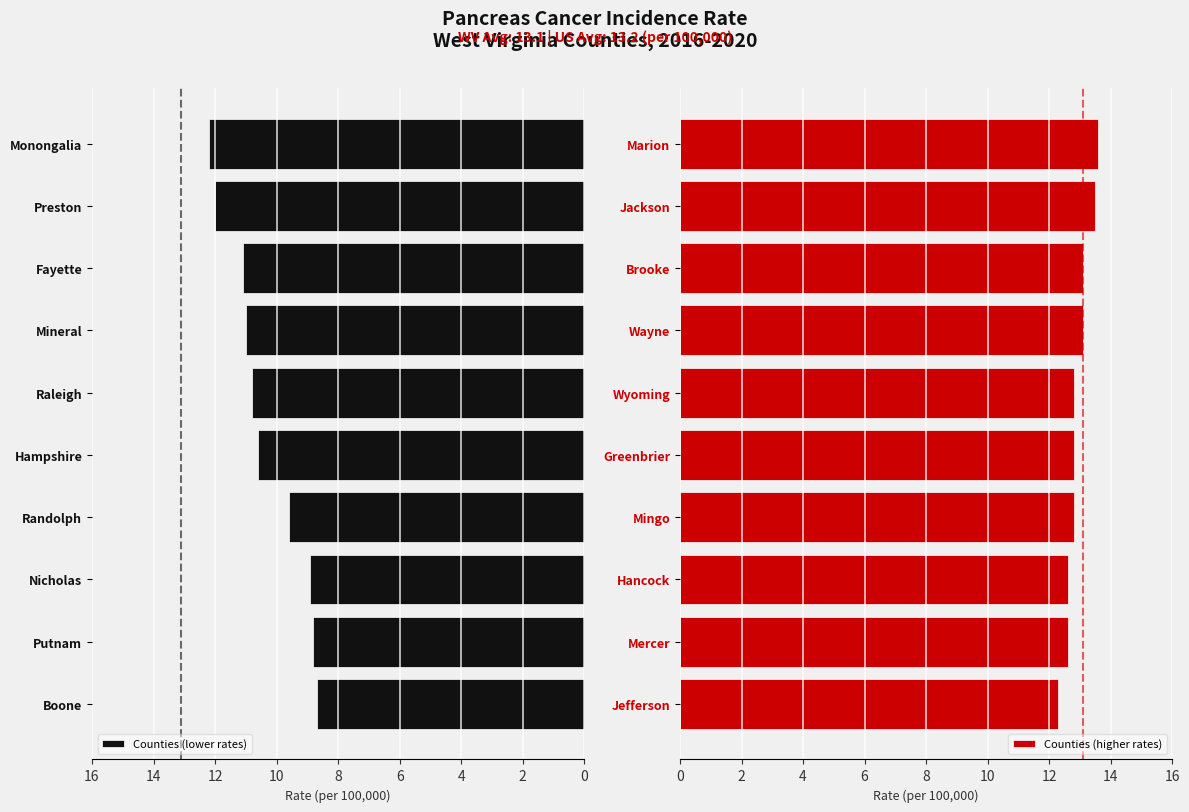

What is the highest value of the Counties (lower rates) series?

12.2